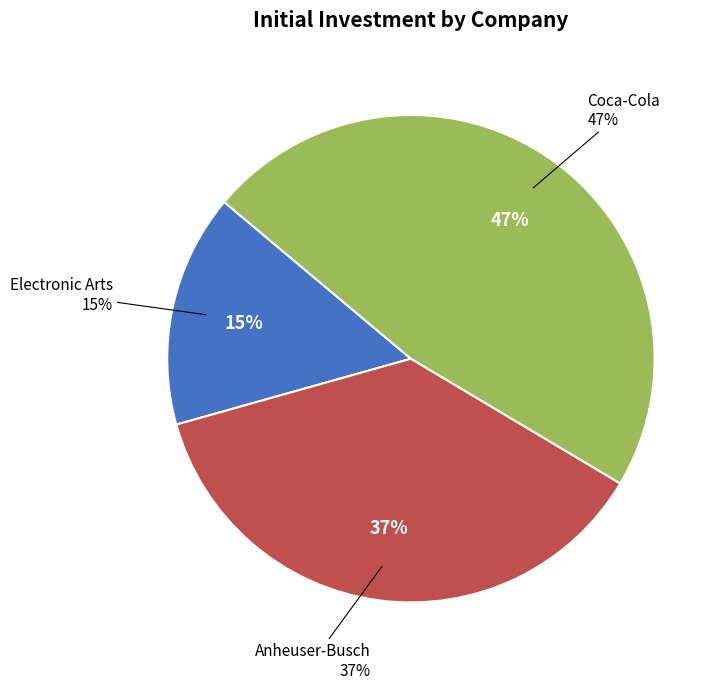

Which category has the smallest portion of the pie?

Electronic Arts